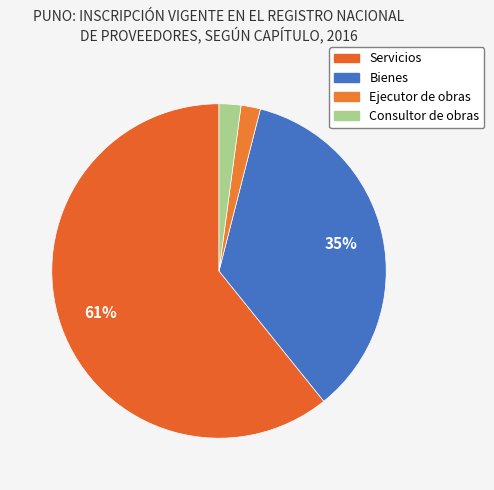

Which slice is the largest?

Servicios